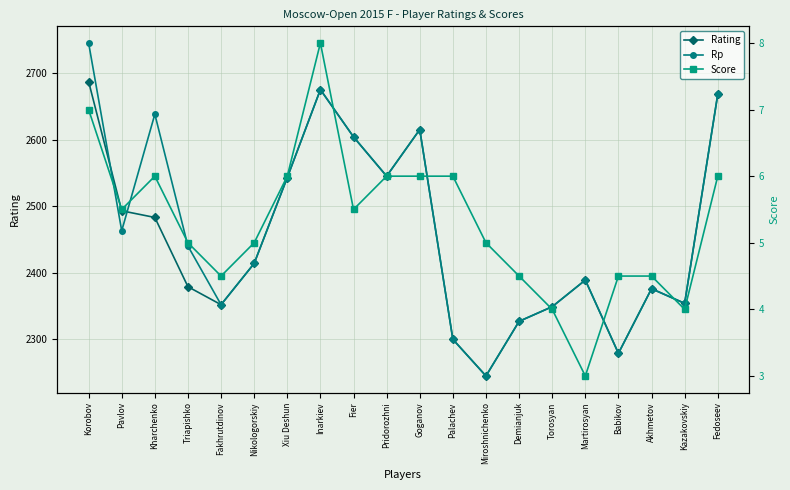

What position from the right is Fedoseev?

1